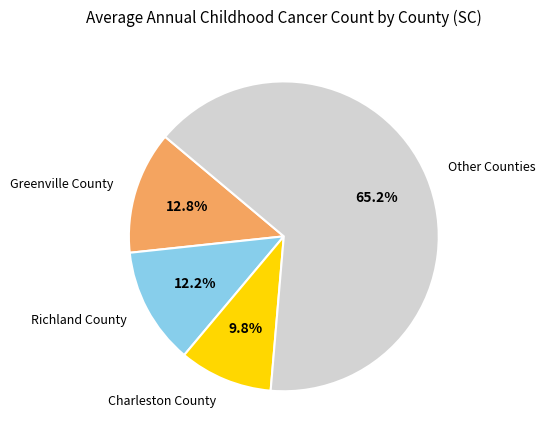

To the nearest percent, what is the difference between the largest and smallest slice percentages?

55%